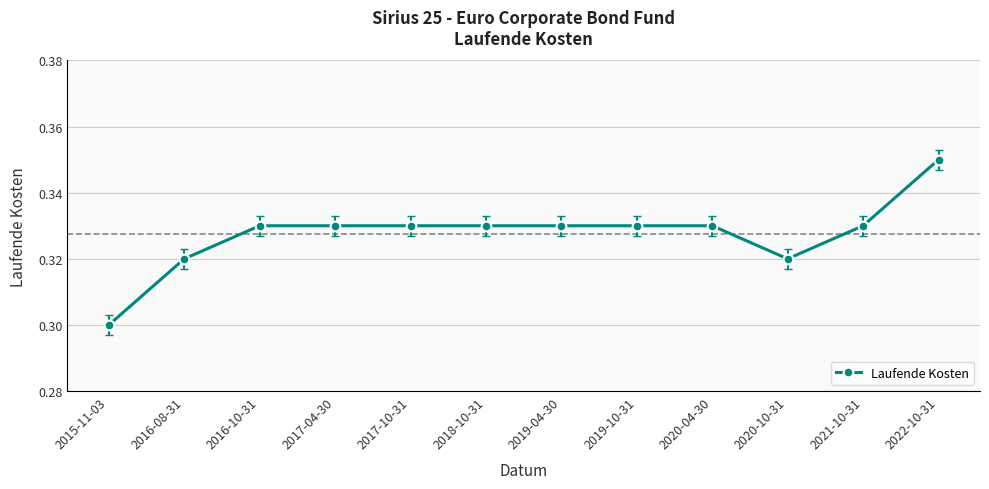

Between 2021-10-31 and 2016-08-31, which is larger?

2021-10-31